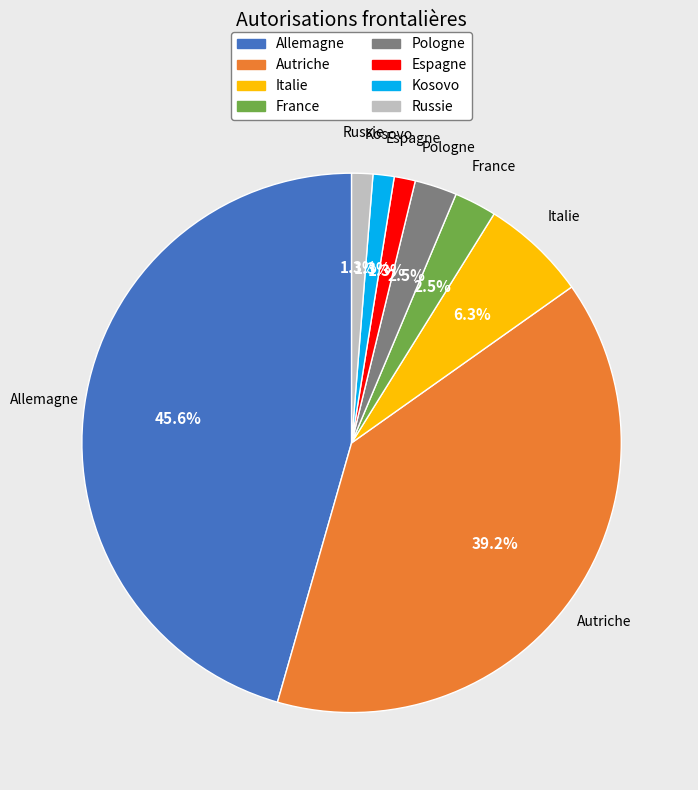

Does France account for over 50% of the chart?

No